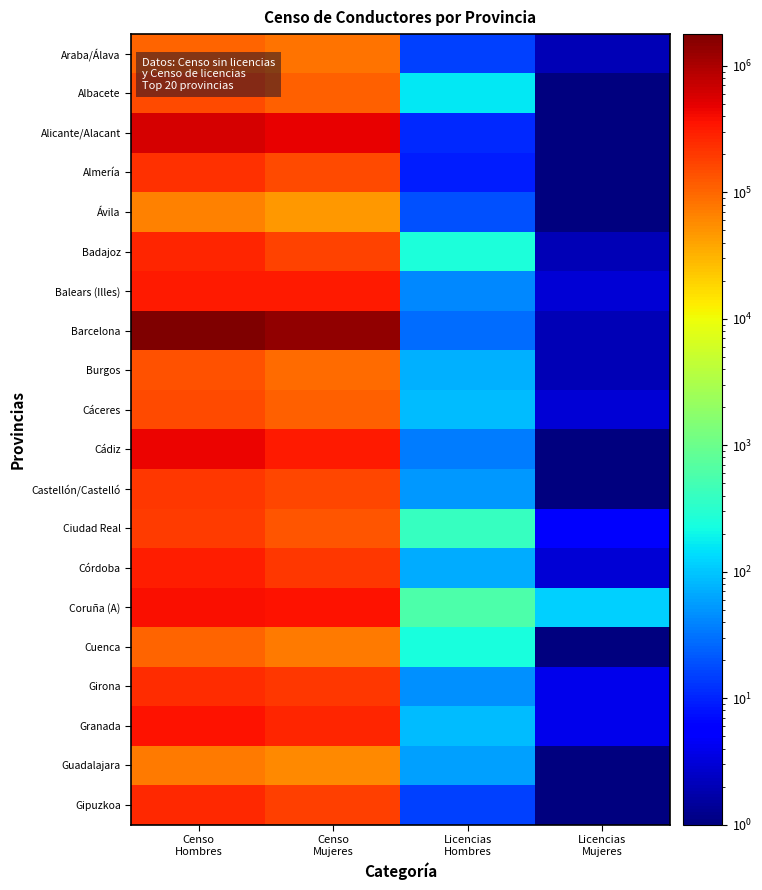

How many series are shown in this chart?

20